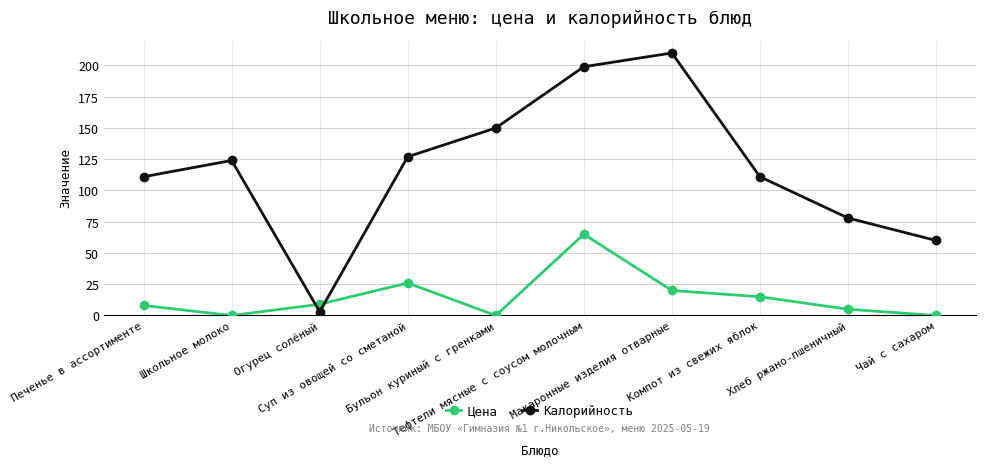

What is the sum of all Цена values?

148